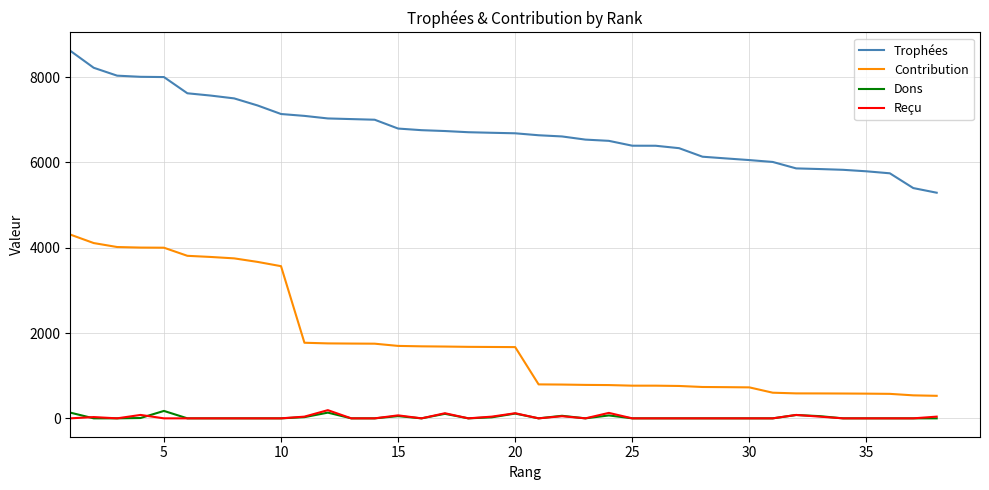

Which series has the largest total across all categories?

Trophées